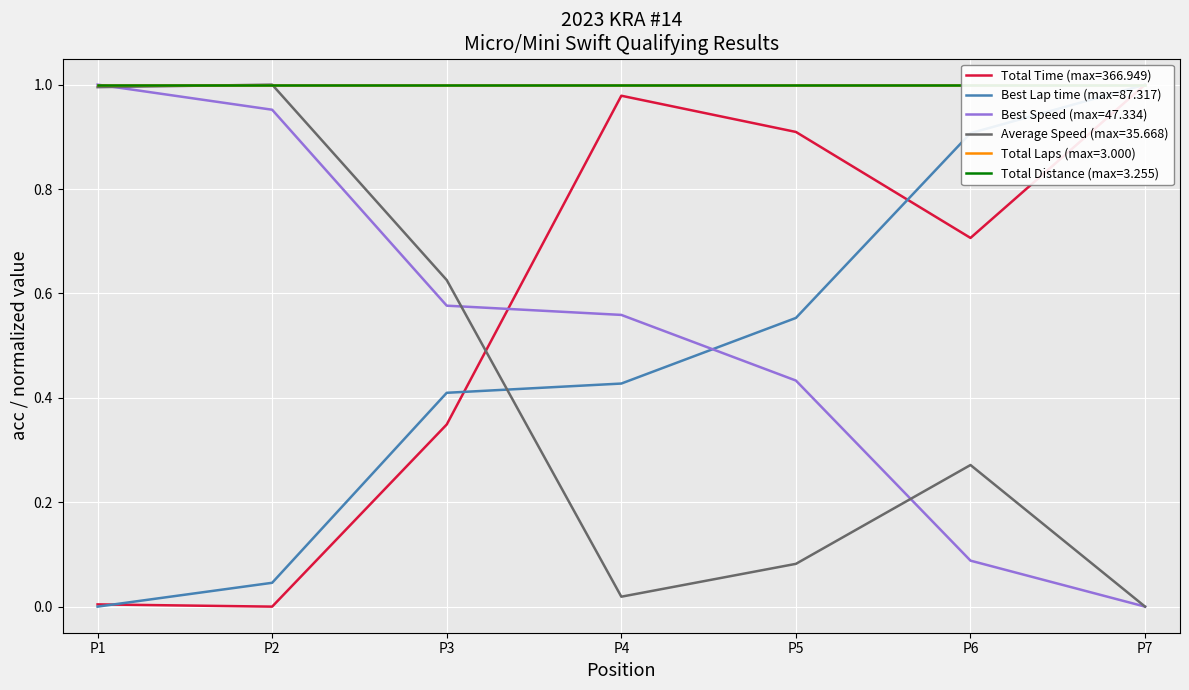

What is the average value of the Best Lap time series?

0.5